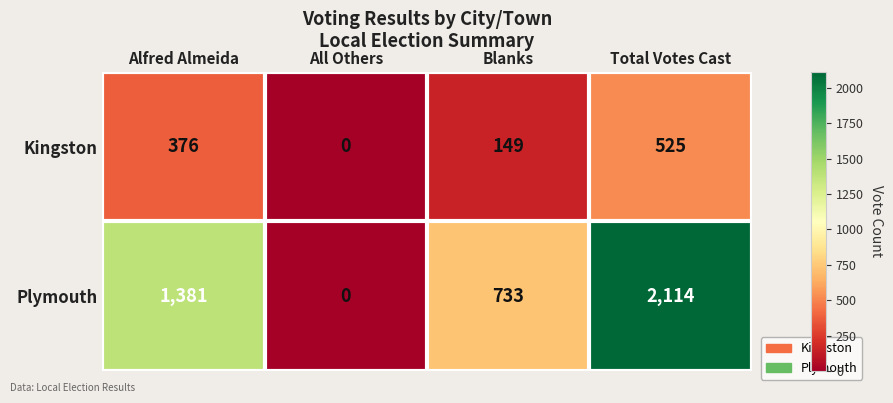

Which series changed the most between Alfred Almeida and All Others?

Plymouth